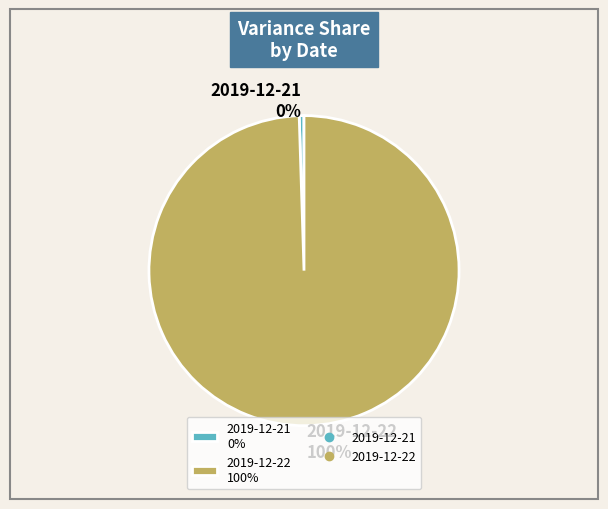

How many segments does this pie chart have?

2